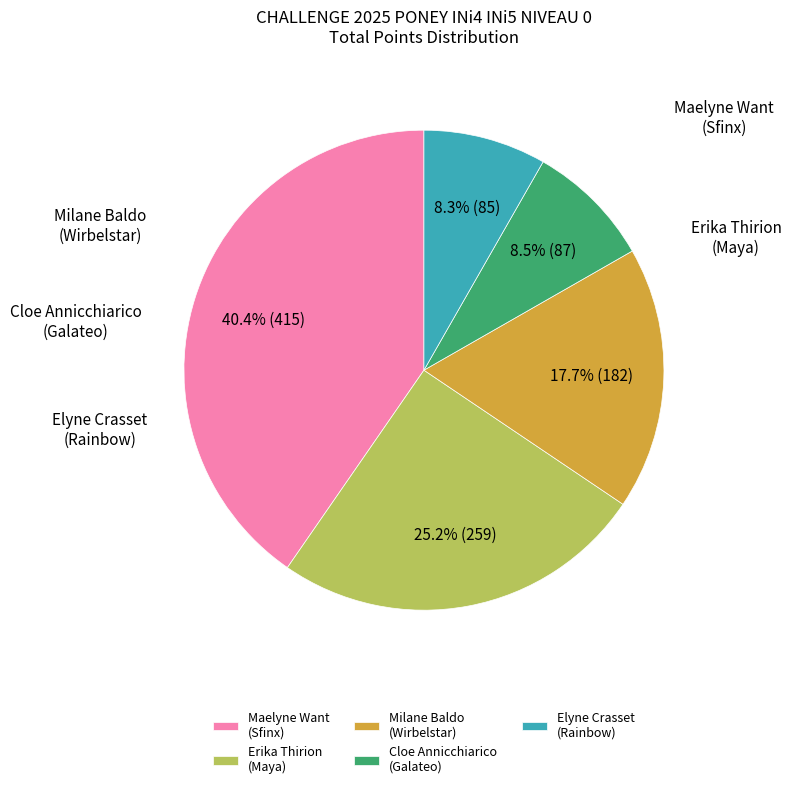

What is the largest slice in the pie chart?

Maelyne Want (Sfinx)